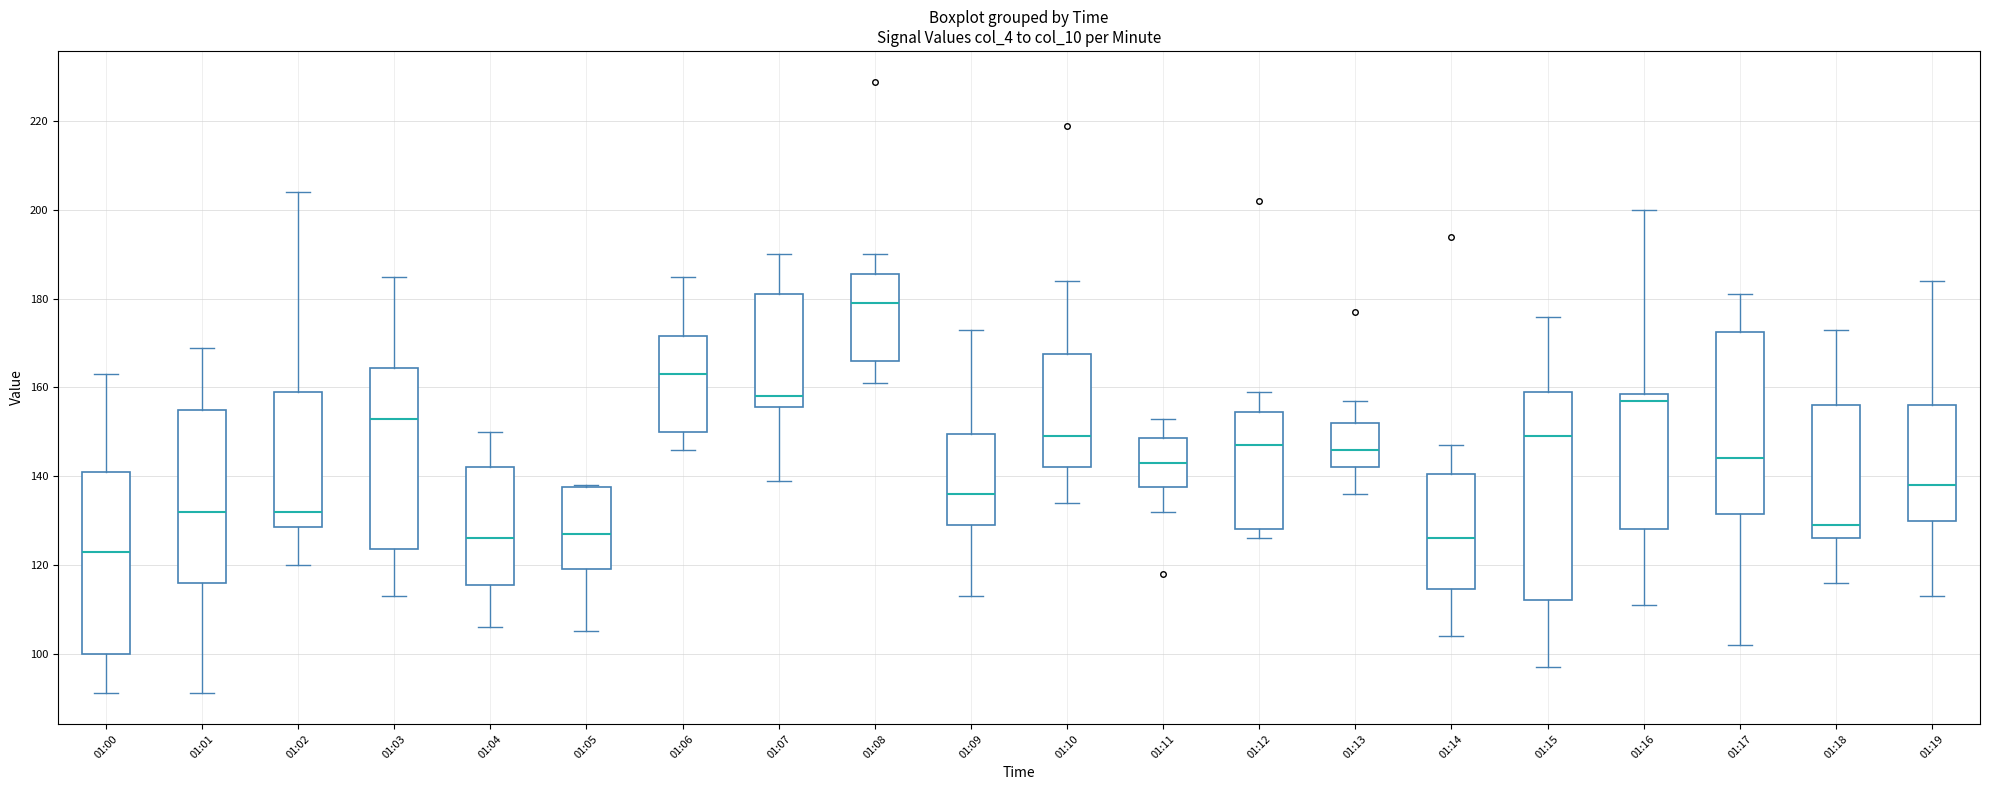

Comparing the boxes themselves (not the whiskers), which one is the tallest?

01:15